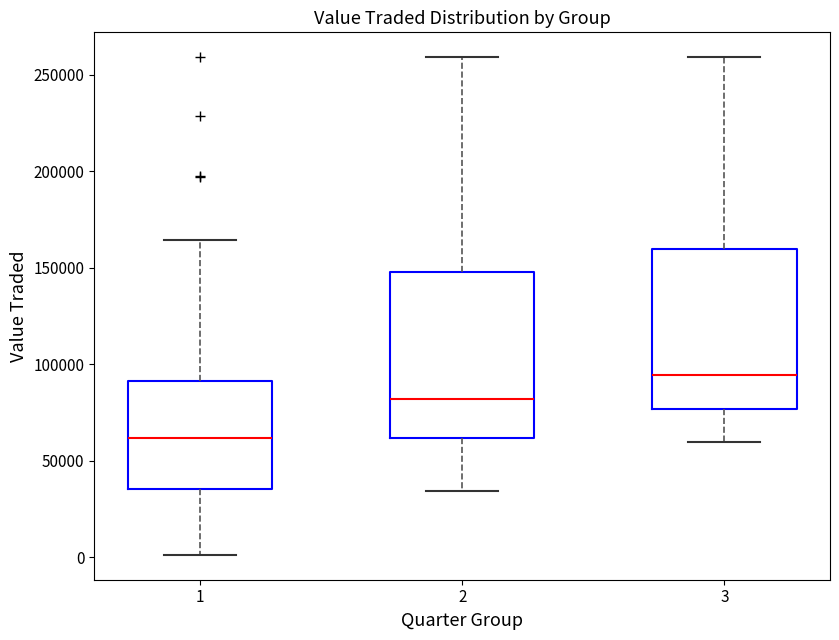

Reading left to right, transcribe this box plot: for each box, give where its median line is, the range the box spans, and where its two whiskers end, as read against the y-axis. The values are not printed on the chart, so give them approximately, as read against the axis.

1: median 60000, box 35000 to 90000, whiskers 0 to 165000
2: median 80000, box 60000 to 150000, whiskers 35000 to 260000
3: median 95000, box 75000 to 160000, whiskers 60000 to 260000